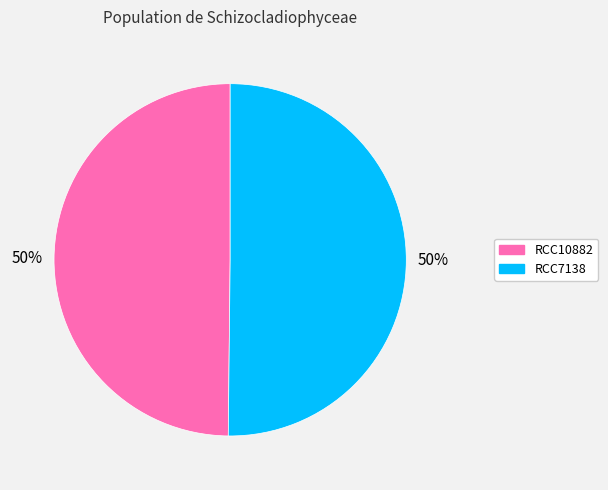

To the nearest percent, what is the average slice percentage?

50%